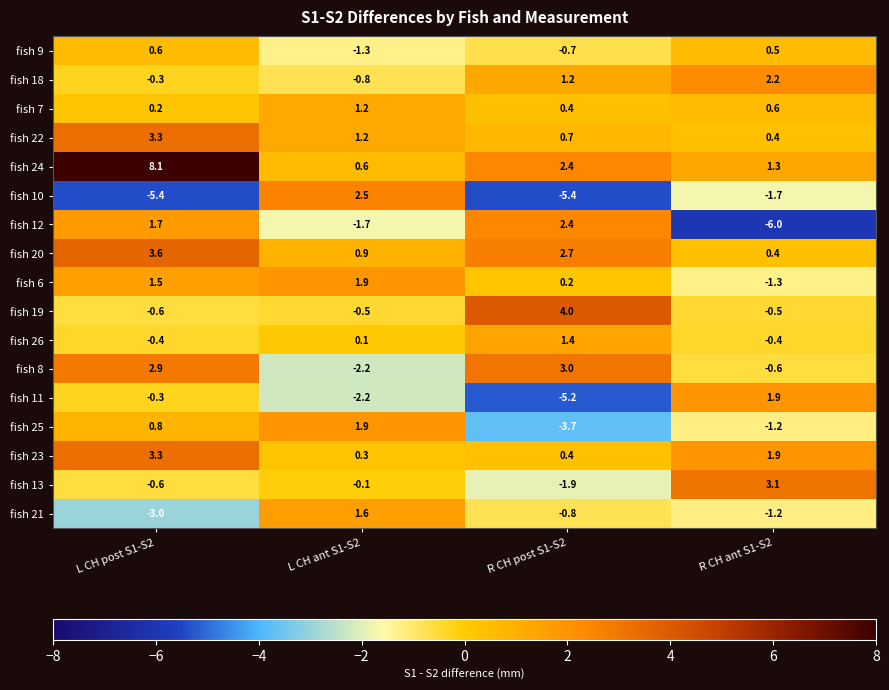

What is the total value across all series at R CH post S1-S2?

1.1